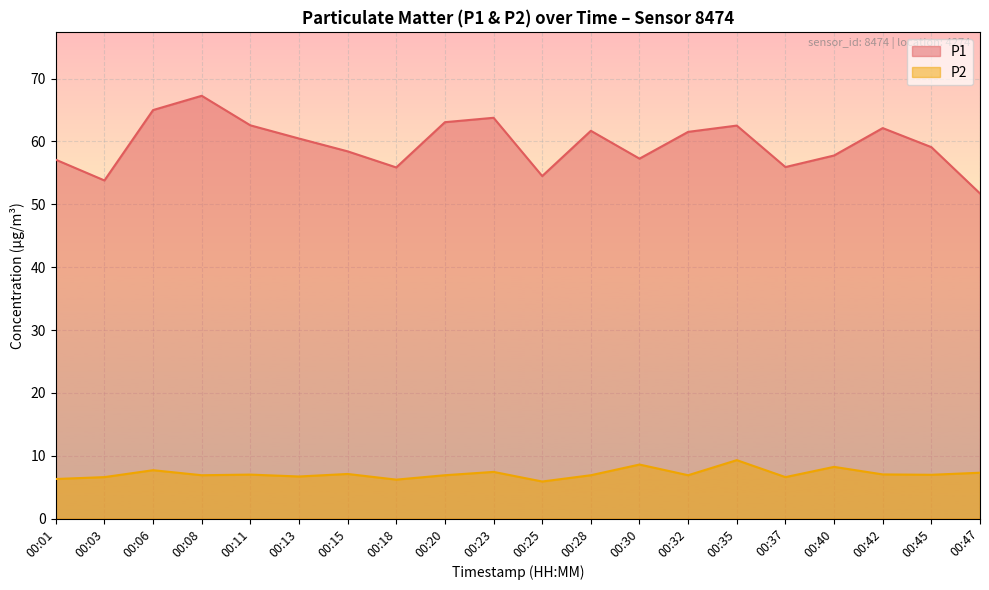

How many interior local peaks does the P1 series have?

5